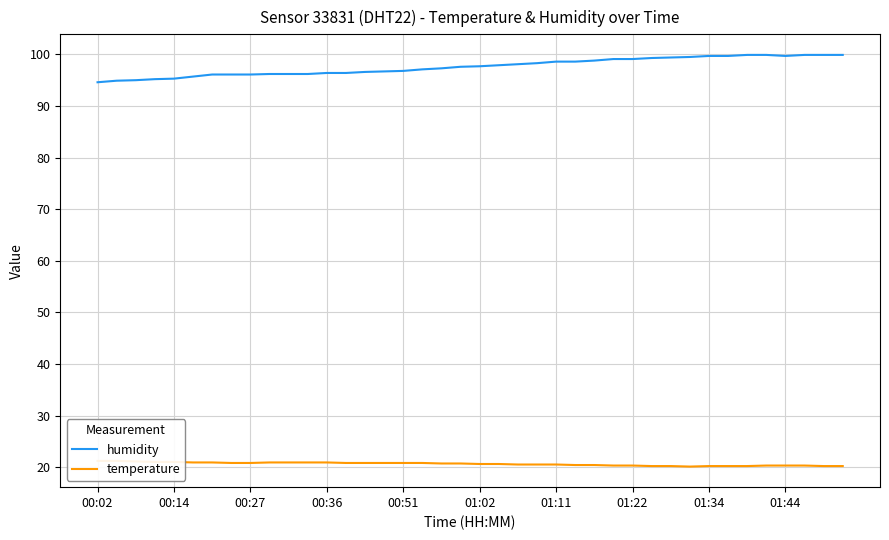

True or false: temperature and humidity cross at least once.

False